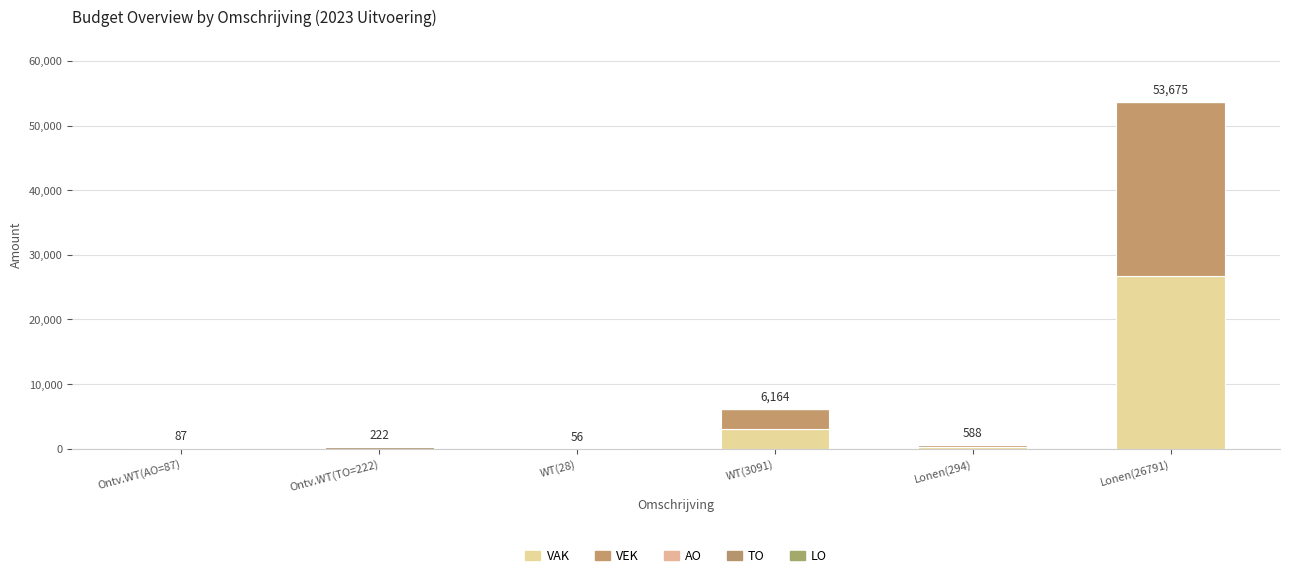

True or false: VAK has a value of 8 at WT(28).

False